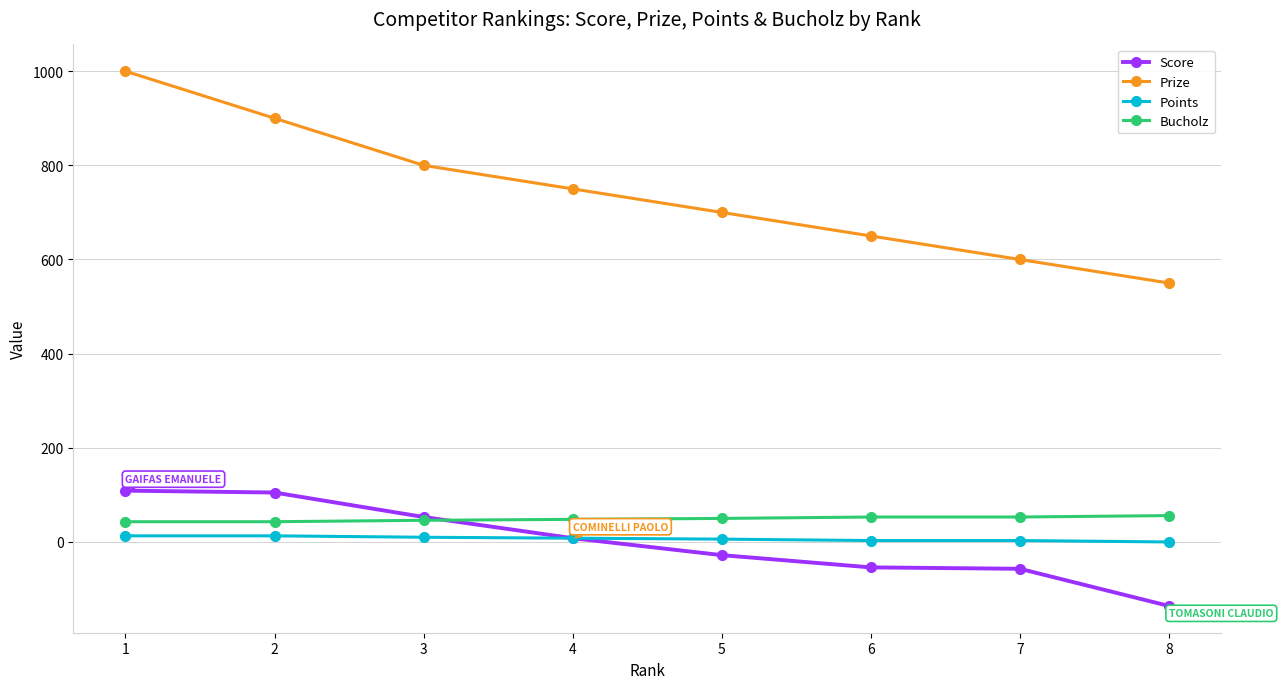

What are all the series names shown in the legend?

Score, Prize, Points, Bucholz